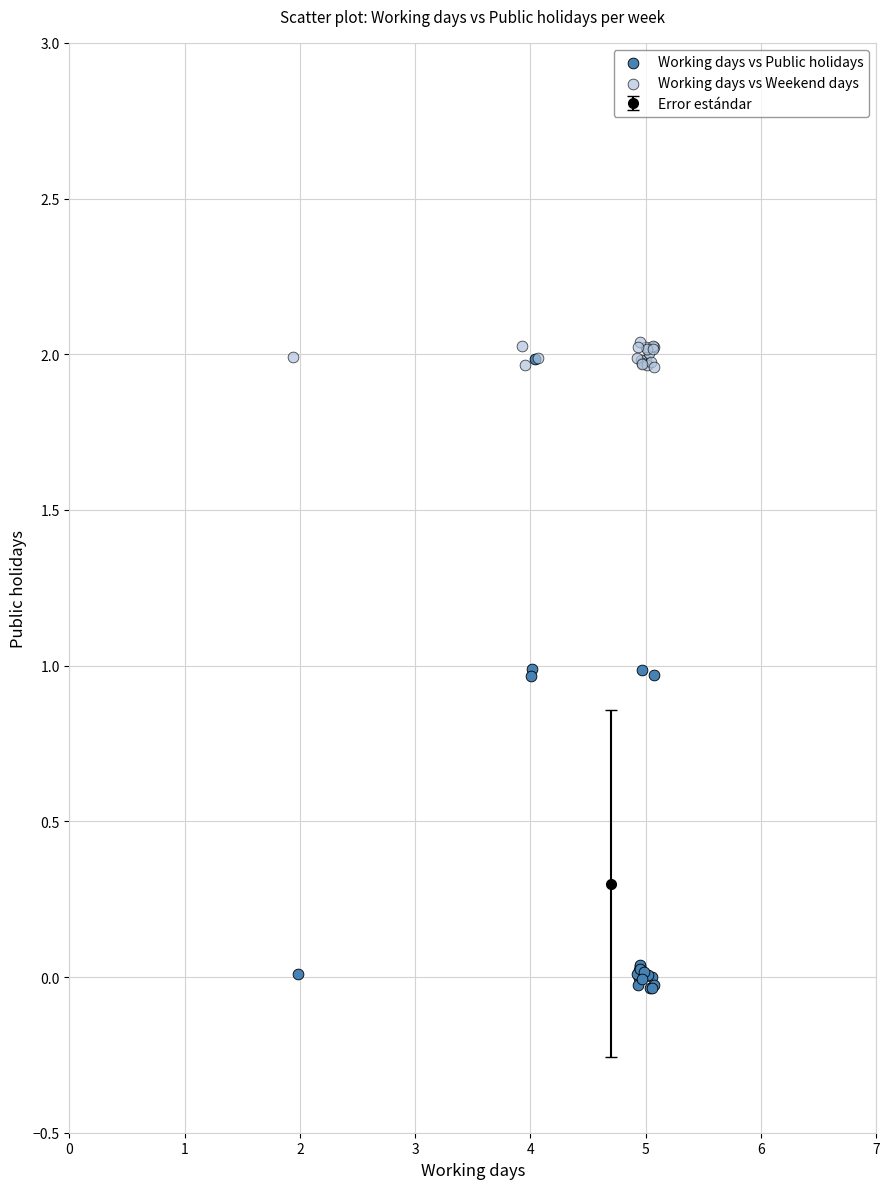

Which series has the widest spread of Y values?

Working days vs Public holidays